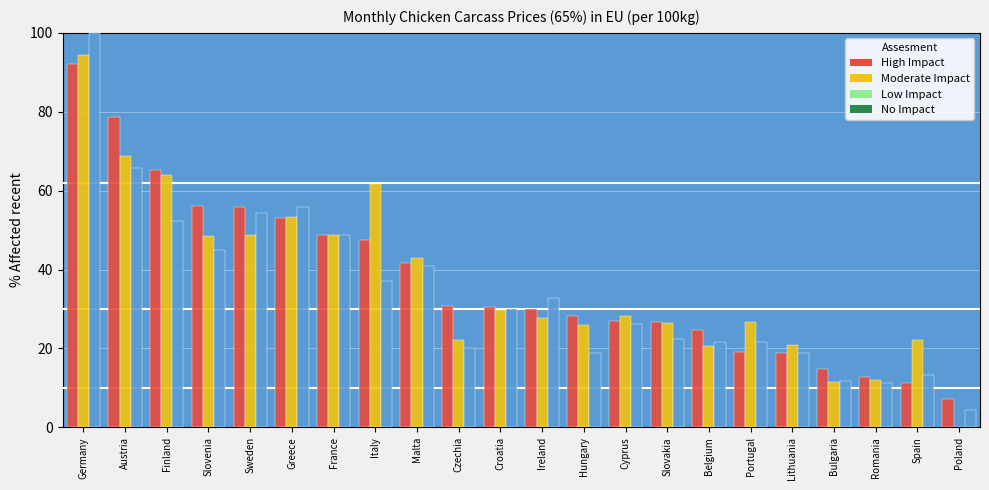

Are the bars grouped side by side (vs. stacked)?

Yes